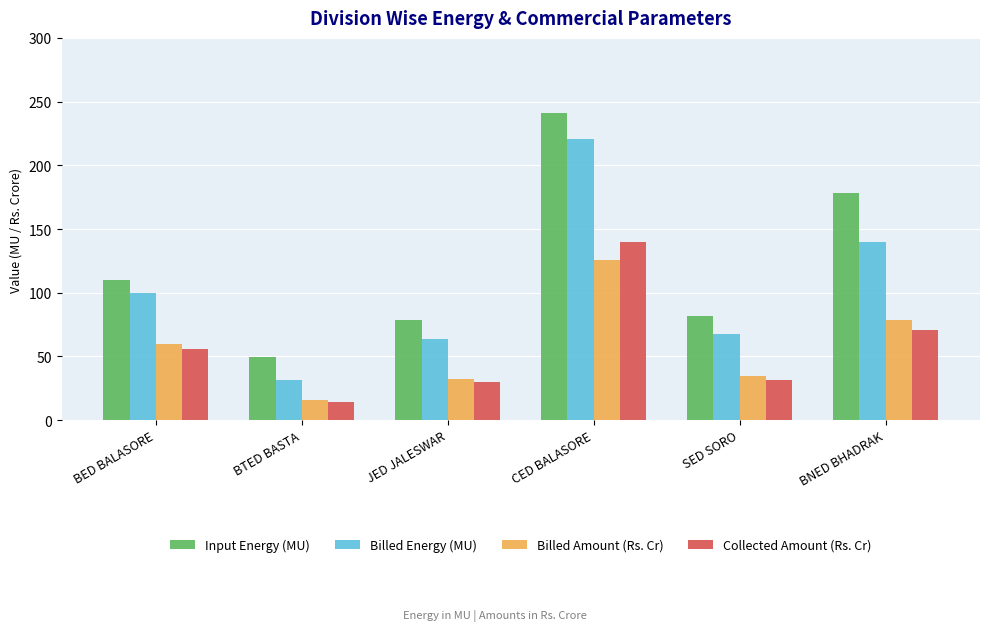

How many groups of bars are there?

6